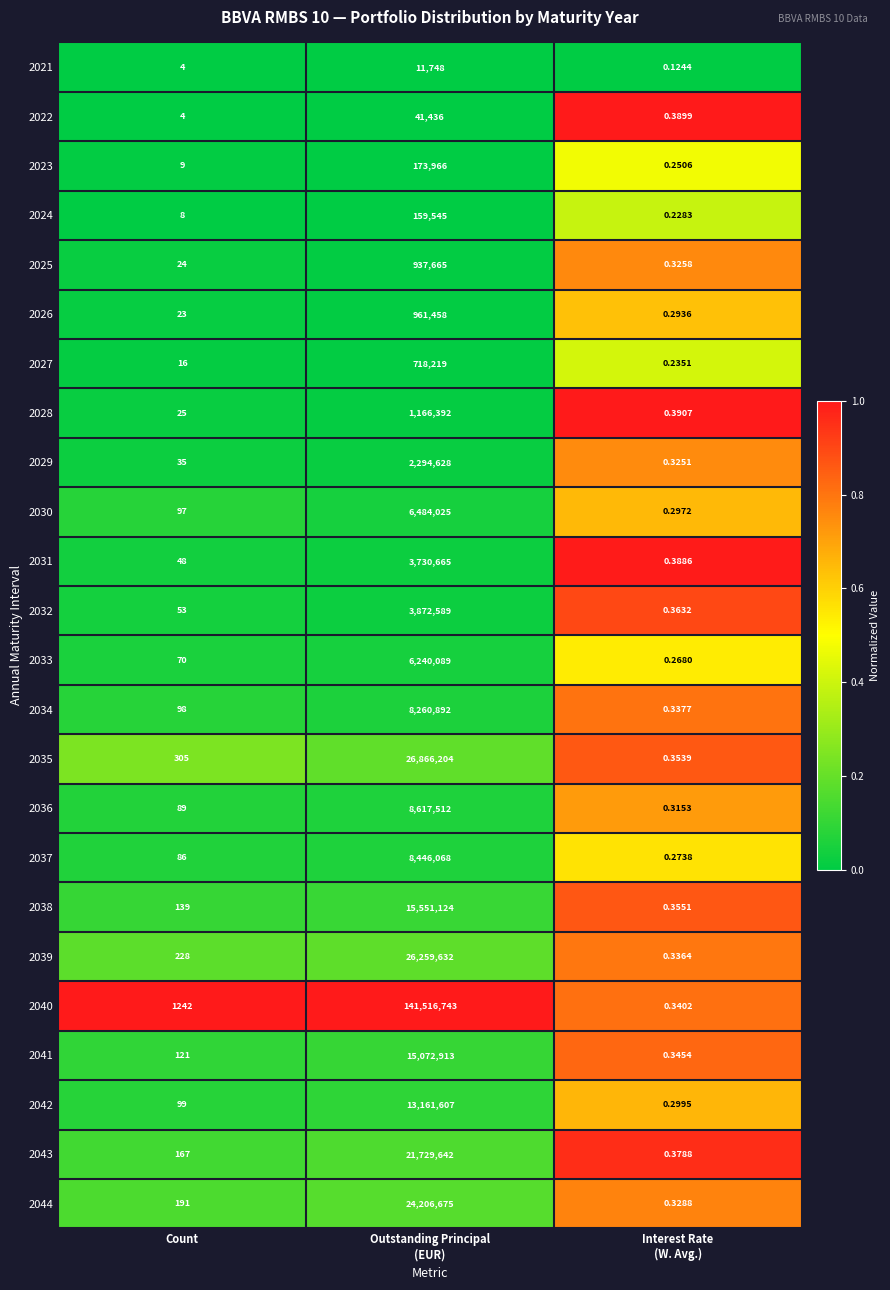

At which label is 2033 closest to 3120044?

Count